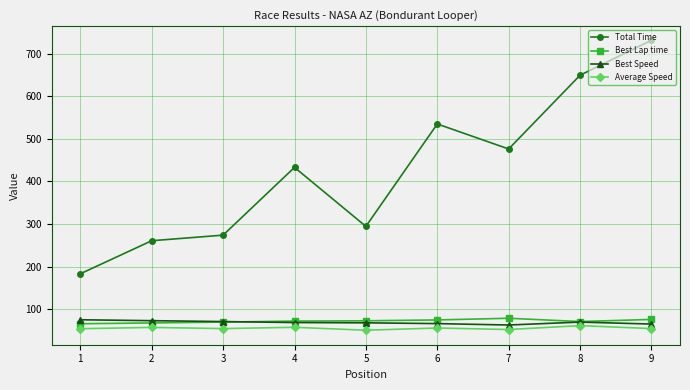

How many lines are shown in the chart?

4